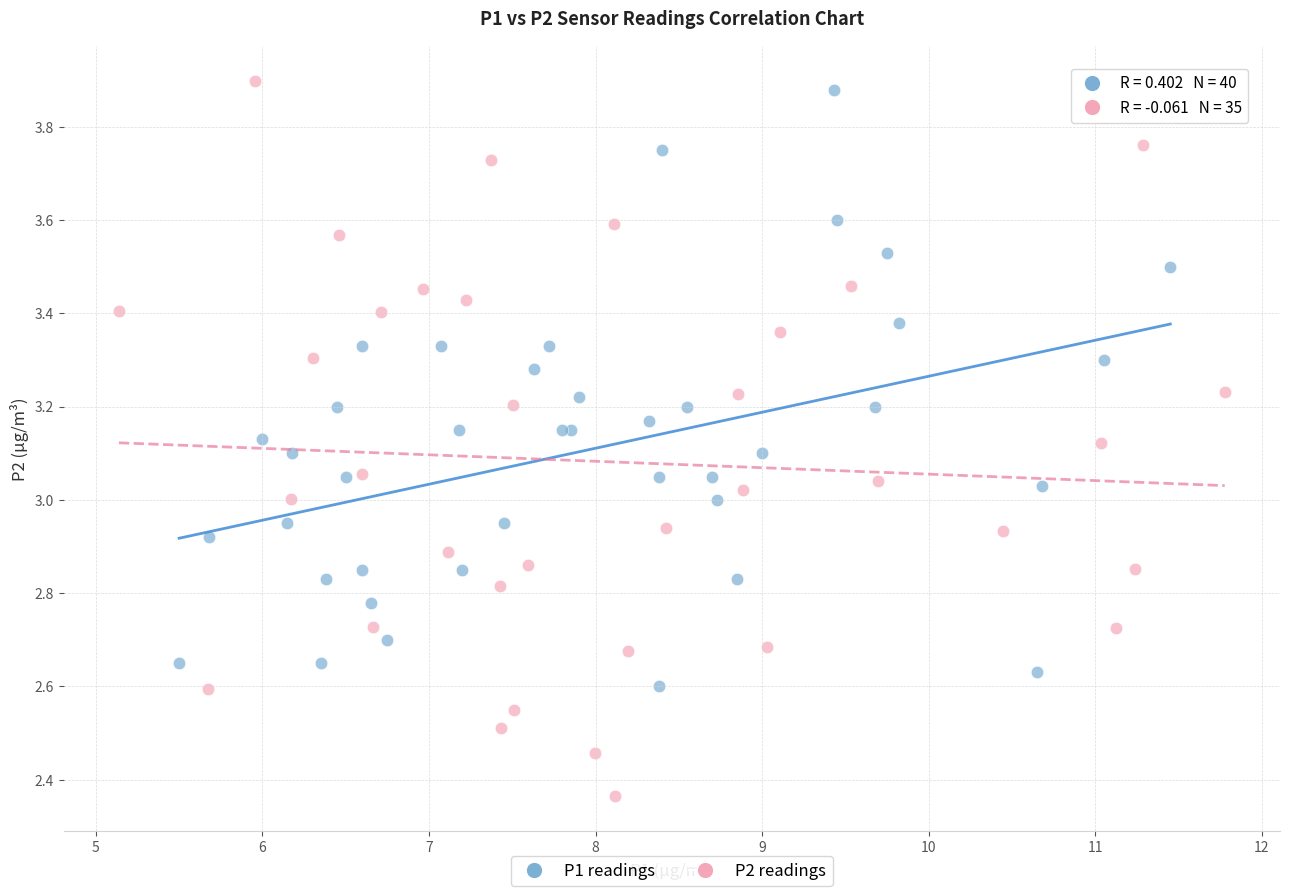

Which series has the largest Y range (max minus min)?

P2 readings